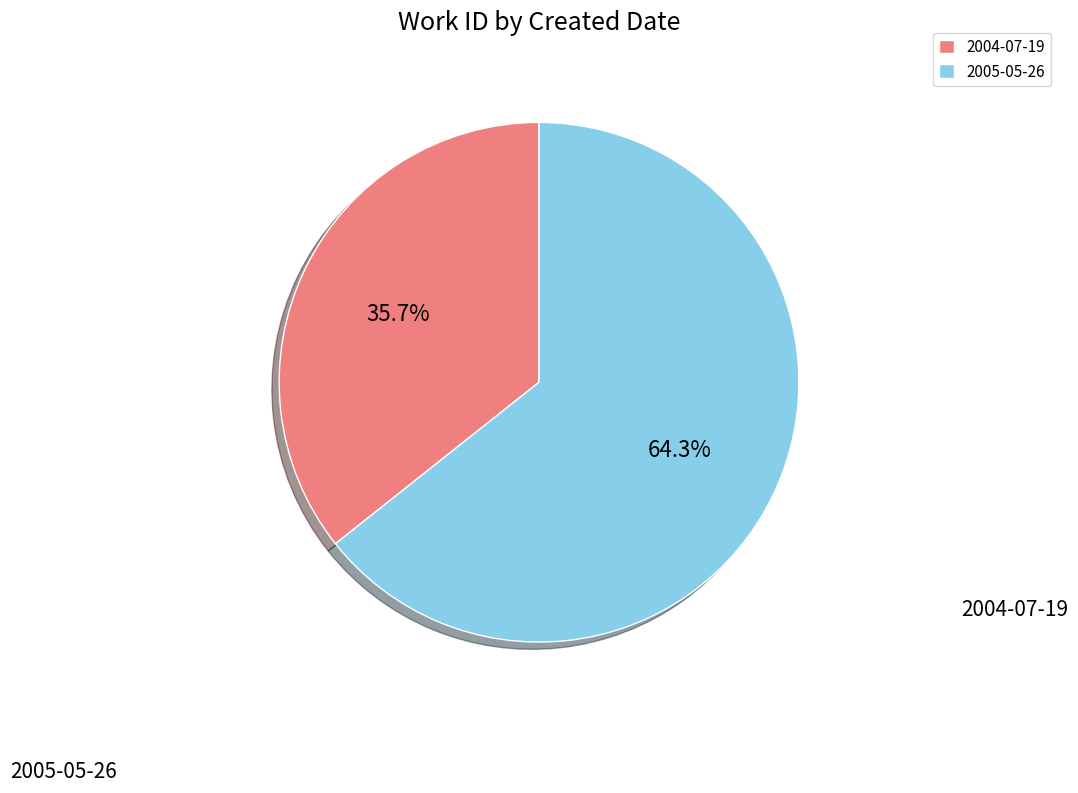

Which category has the smallest portion of the pie?

2004-07-19